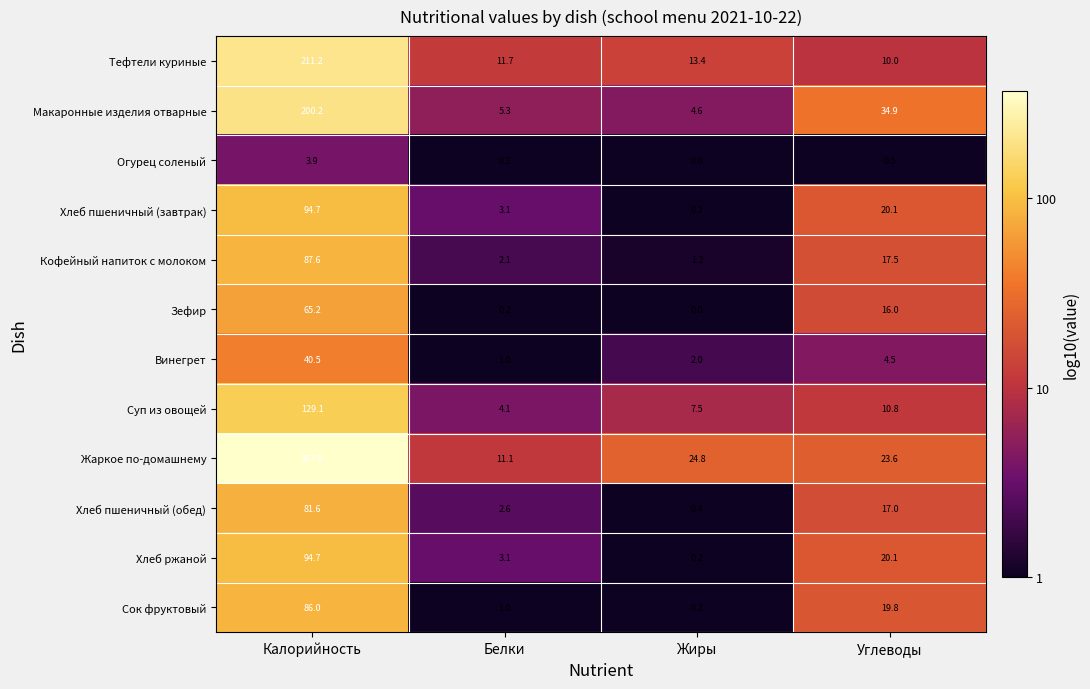

What is the maximum value shown in the chart?

367.9